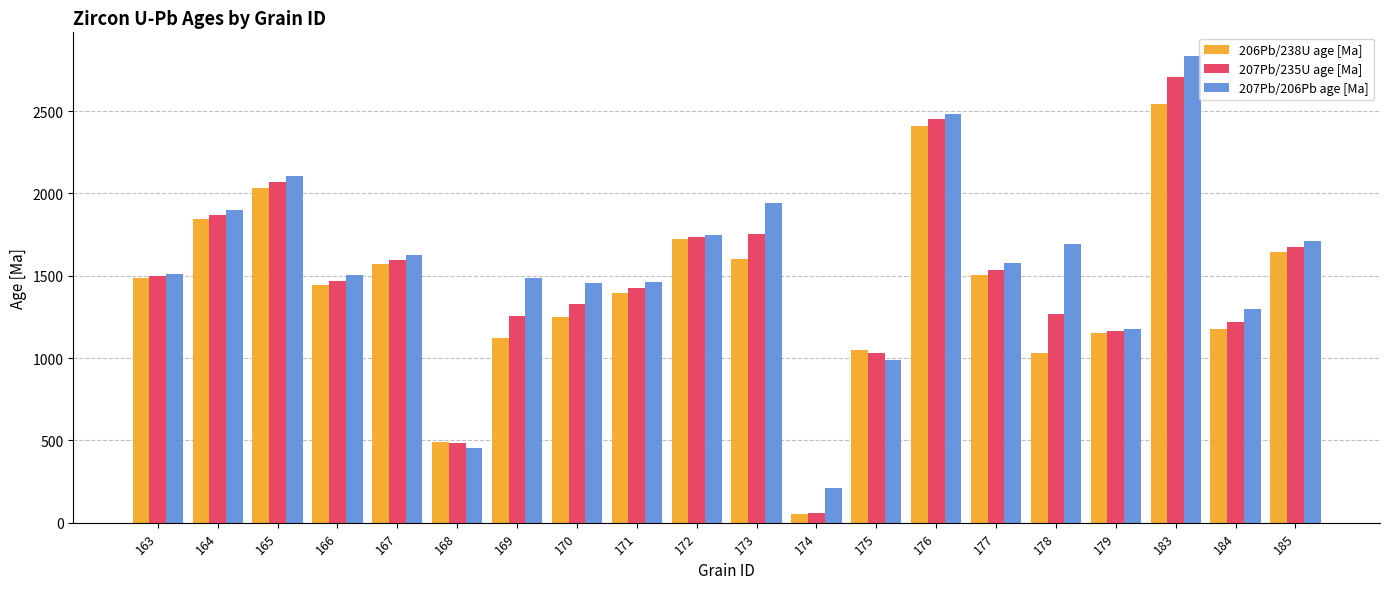

What is the smallest value displayed?

55.0